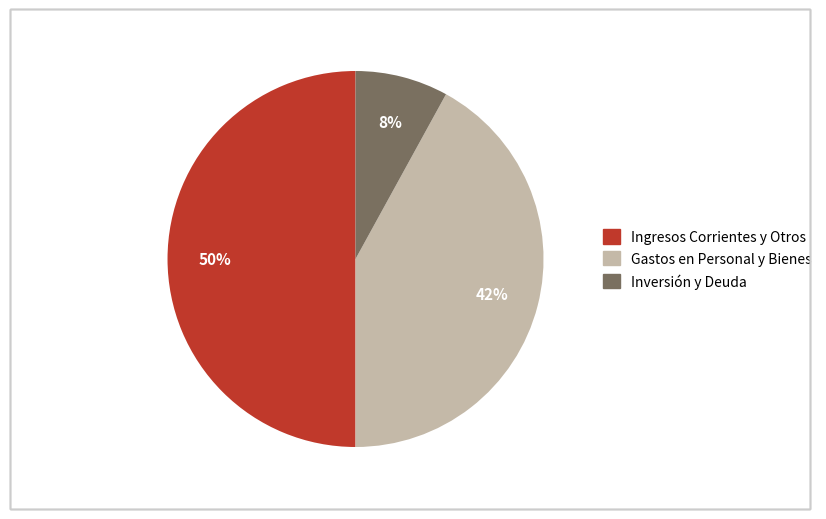

To the nearest percent, what is the average slice percentage?

33%